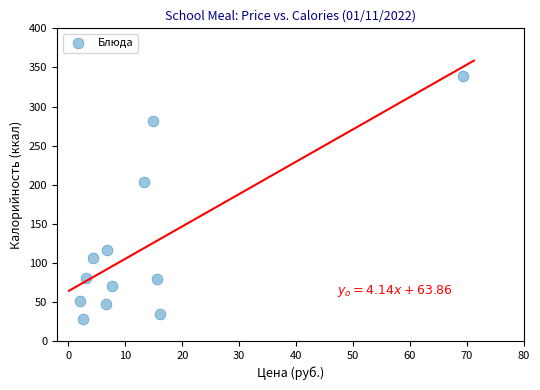

What Y value in the scatter plot is closest to 183?

203.5